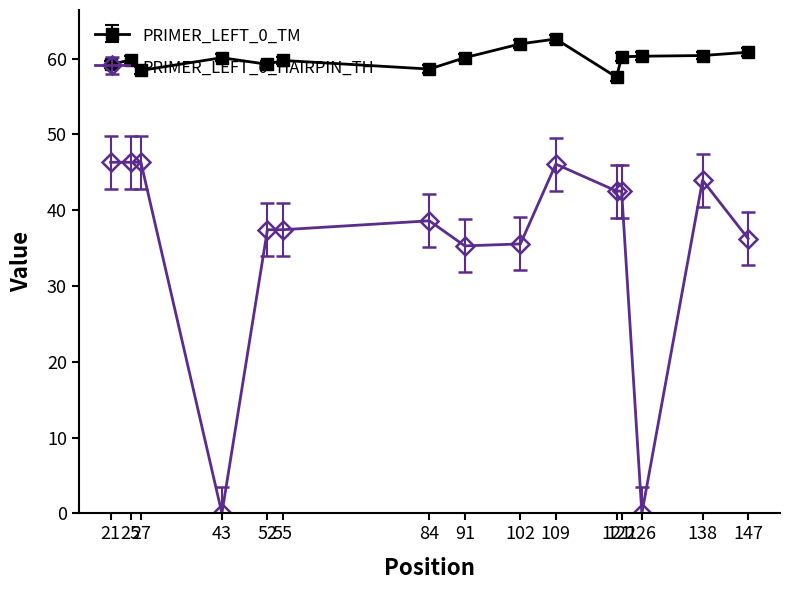

What is the maximum value shown in the chart?

62.6